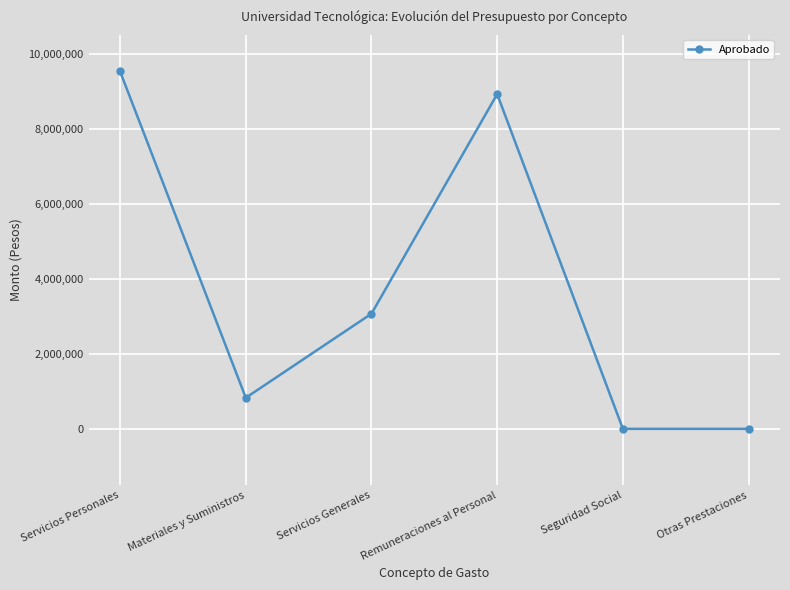

Read the value at Materiales y Suministros.

827667